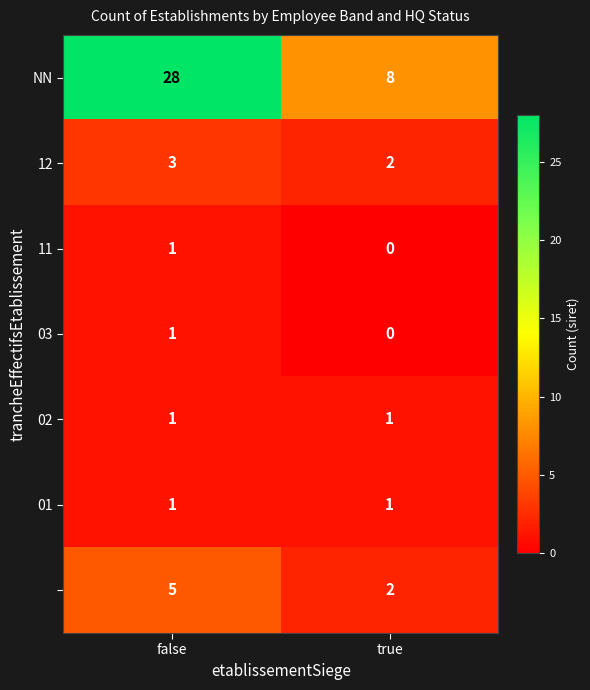

What is the difference between the highest and lowest values at true?

8